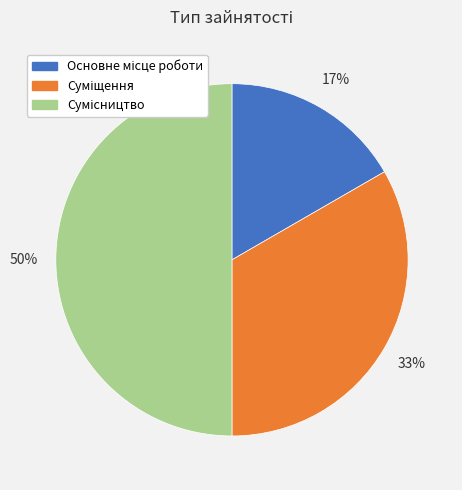

To the nearest percent, what is the average slice percentage?

33%